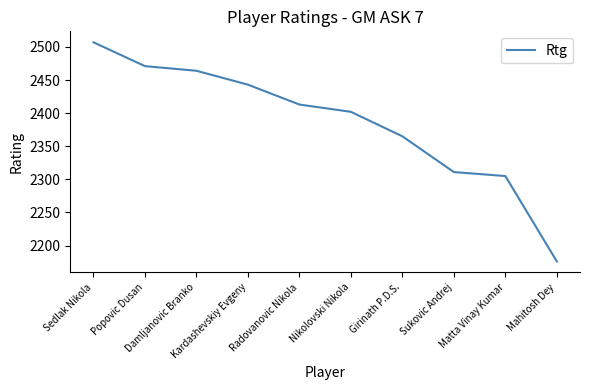

Is this an area chart (filled region under the line)?

No